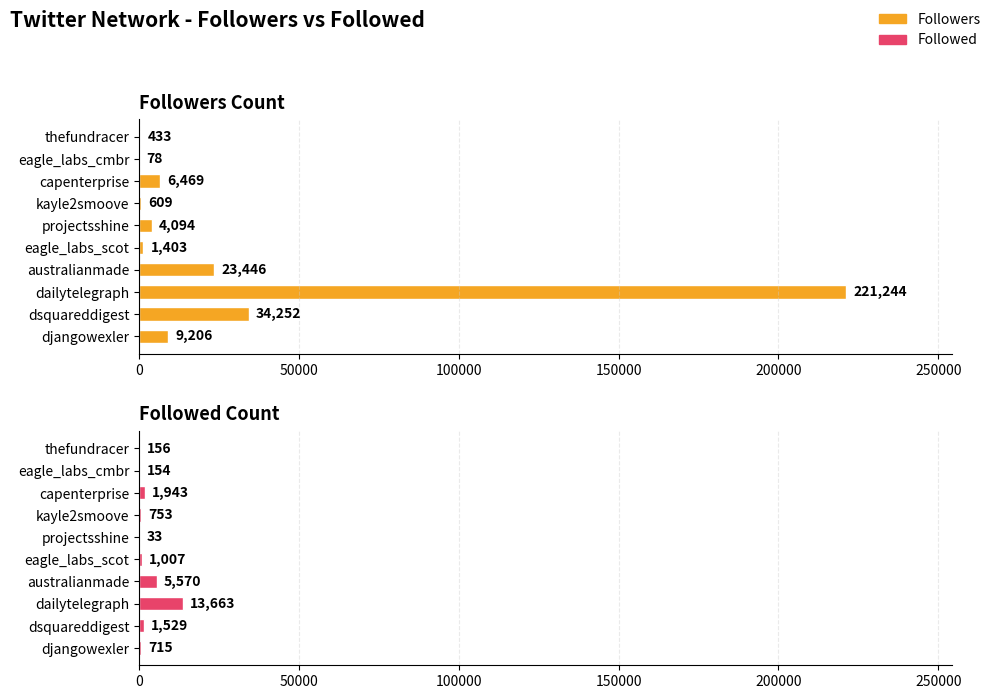

What is the highest value of the Followers series?

221244